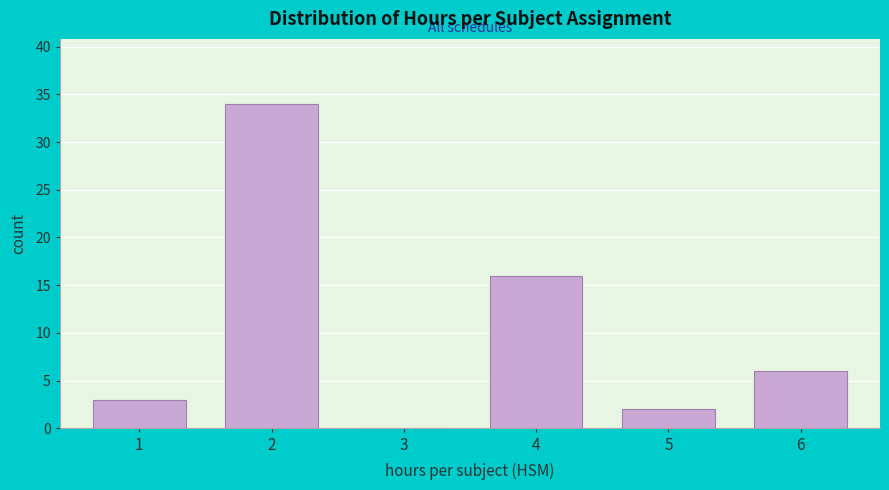

Reading left to right, list all the values displayed in this chart.

1=3	2=34	3=0	4=16	5=2	6=6